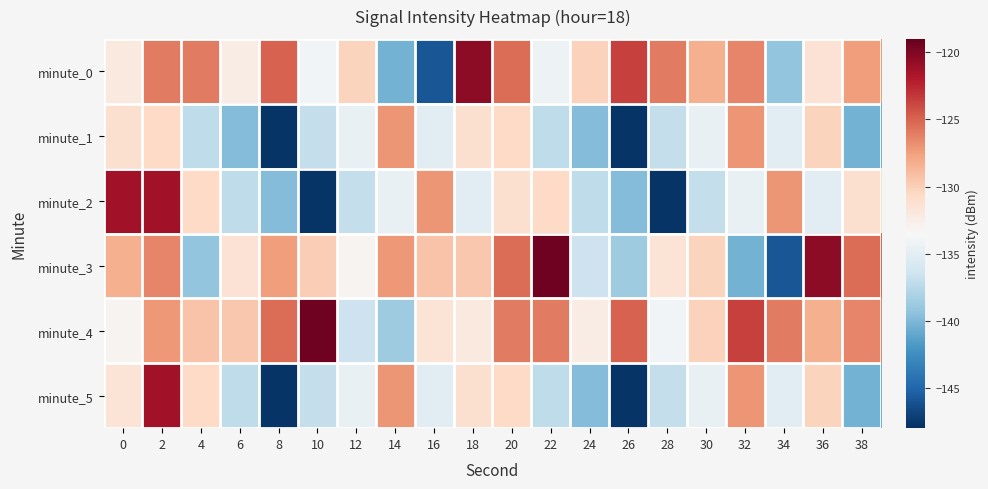

Reading left to right, what are all the values shown in this chart?

minute_0: 0=-132.1	2=-126.0	4=-126.0	6=-132.4	8=-124.9	10=-133.9	12=-130.3	14=-140.4	16=-145.9	18=-120.5	20=-125.4	22=-134.3	24=-130.1	26=-123.5	28=-126.0	30=-128.3	32=-126.4	34=-139.2	36=-131.4	38=-127.4
minute_1: 0=-131.2	2=-130.6	4=-137.1	6=-139.8	8=-147.7	10=-137.0	12=-134.6	14=-127.1	16=-135.1	18=-131.2	20=-130.6	22=-137.1	24=-139.8	26=-147.7	28=-137.0	30=-134.6	32=-127.1	34=-135.1	36=-130.3	38=-140.4
minute_2: 0=-121.4	2=-121.4	4=-130.6	6=-137.1	8=-139.8	10=-147.7	12=-137.0	14=-134.6	16=-127.1	18=-135.1	20=-131.2	22=-130.6	24=-137.1	26=-139.8	28=-147.7	30=-137.0	32=-134.6	34=-127.1	36=-135.1	38=-131.2
minute_3: 0=-128.3	2=-126.4	4=-139.2	6=-131.4	8=-127.4	10=-129.9	12=-133.1	14=-127.2	16=-129.3	18=-129.6	20=-125.4	22=-119.3	24=-136.5	26=-138.6	28=-131.5	30=-130.3	32=-140.4	34=-145.9	36=-120.5	38=-125.4
minute_4: 0=-133.1	2=-127.2	4=-129.3	6=-129.6	8=-125.4	10=-119.3	12=-136.5	14=-138.6	16=-131.5	18=-132.1	20=-126.0	22=-126.0	24=-132.4	26=-124.9	28=-133.9	30=-130.1	32=-123.5	34=-126.0	36=-128.3	38=-126.4
minute_5: 0=-131.5	2=-121.4	4=-130.6	6=-137.1	8=-147.7	10=-137.0	12=-134.6	14=-127.1	16=-135.1	18=-131.2	20=-130.6	22=-137.1	24=-139.8	26=-147.7	28=-137.0	30=-134.6	32=-127.1	34=-135.1	36=-130.3	38=-140.4